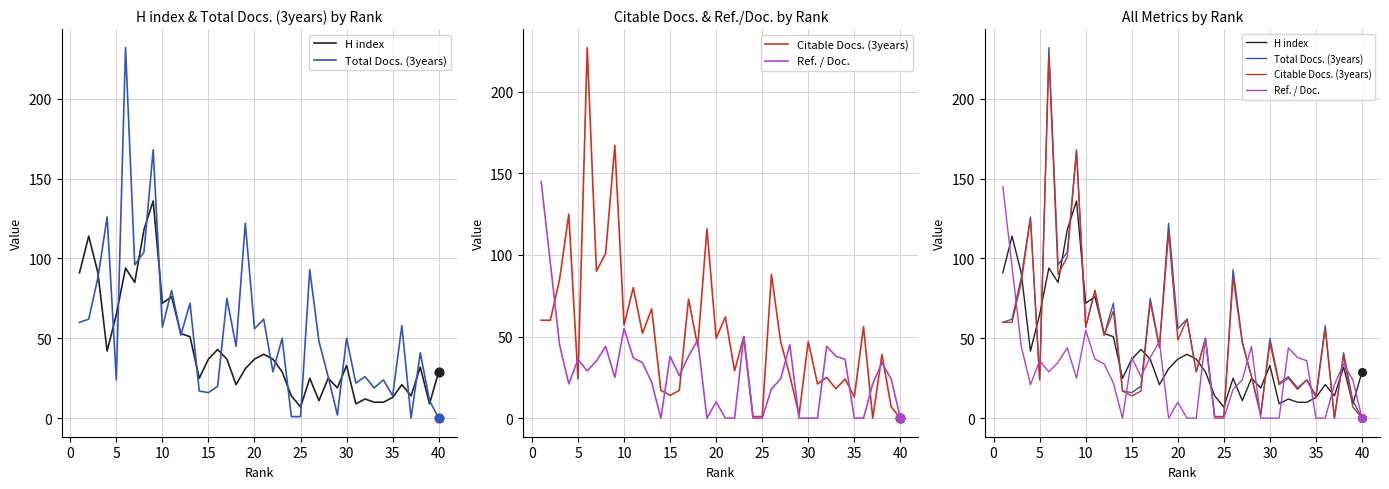

Is the value of Citable Docs. (3years) at 10 greater than the value of H index at 27?

Yes